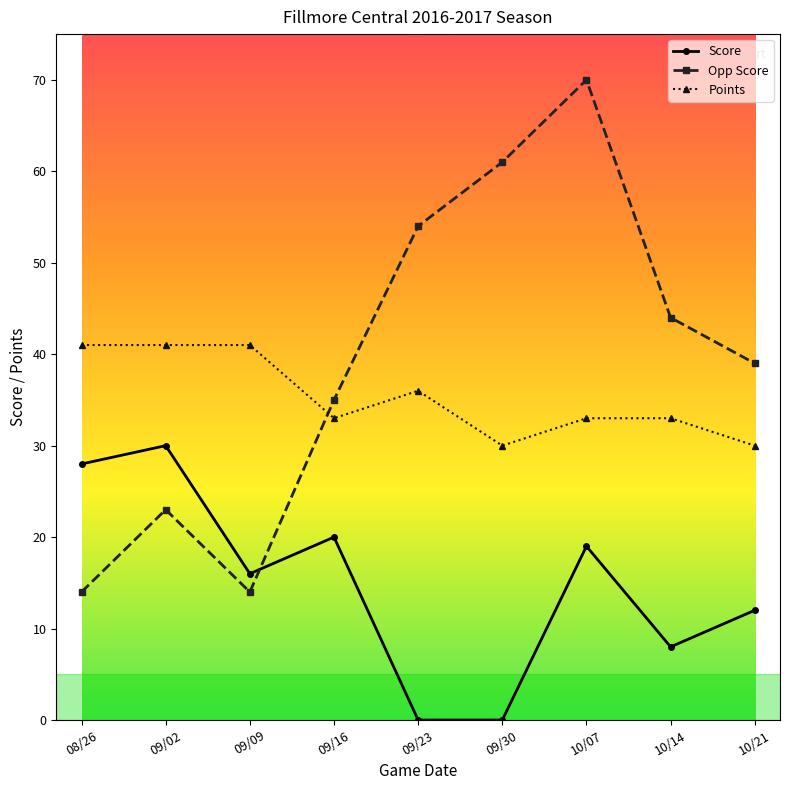

What is the lowest value of the Opp Score series?

14